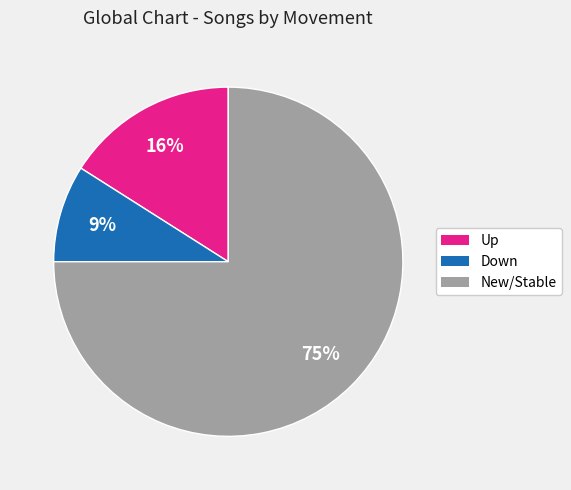

Count the number of slices in the pie.

3